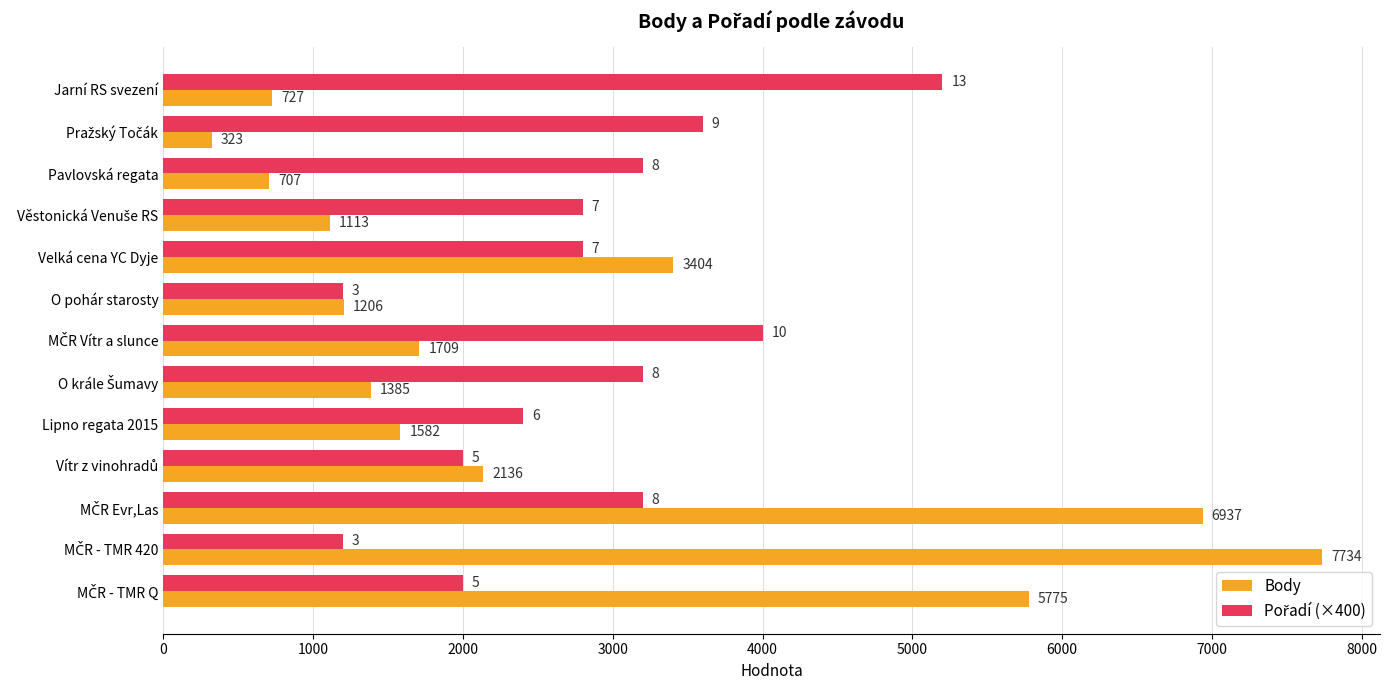

What is the total value across all series at Pavlovská regata?

3907